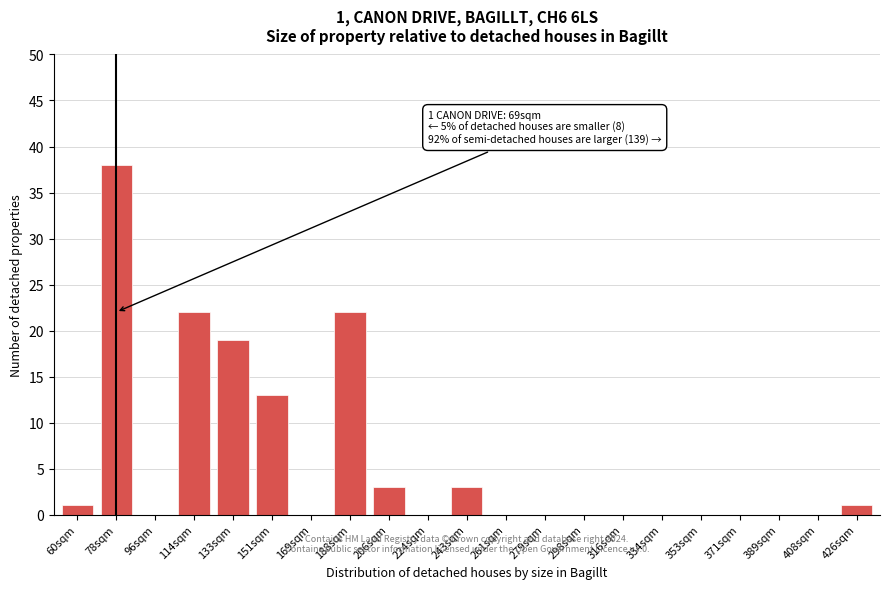

Reading right to left, what are all the values shown in this chart?

426sqm=1	408sqm=0	389sqm=0	371sqm=0	353sqm=0	334sqm=0	316sqm=0	298sqm=0	279sqm=0	261sqm=0	243sqm=3	224sqm=0	206sqm=3	188sqm=22	169sqm=0	151sqm=13	133sqm=19	114sqm=22	96sqm=0	78sqm=38	60sqm=1